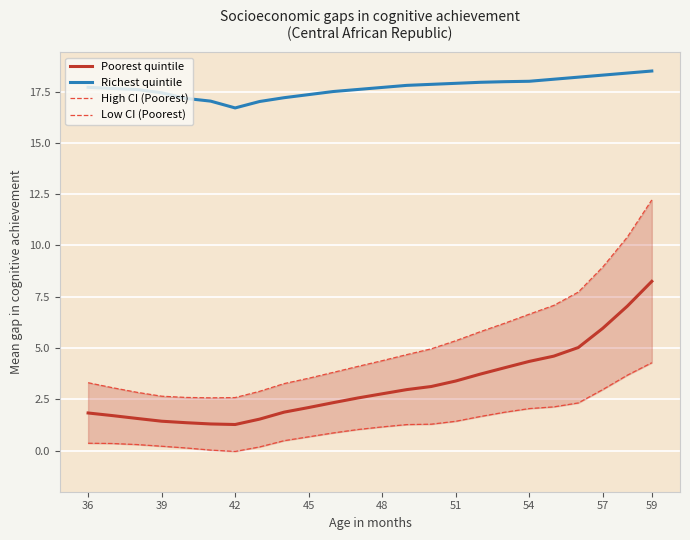

What is the highest value of the Low CI (Poorest) series?

4.3